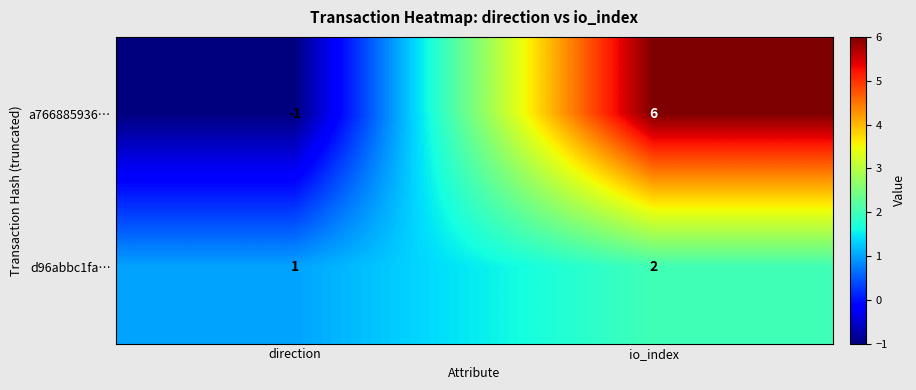

What is the difference between the maximum and minimum values in the a766885936… series?

7